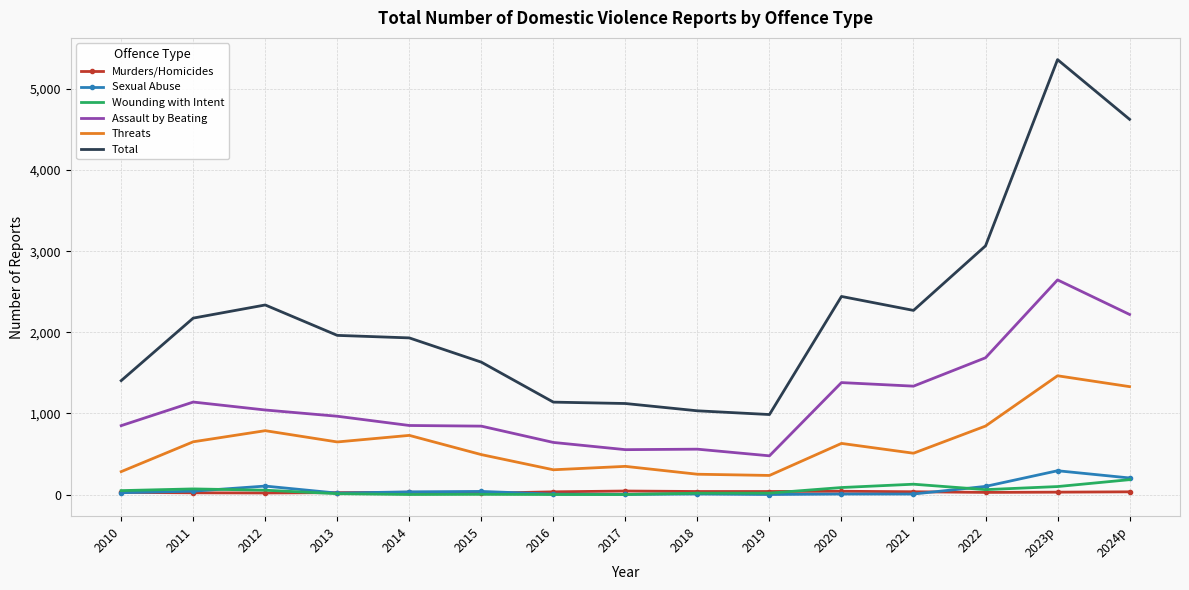

True or false: Sexual Abuse and Threats intersect in this chart.

False